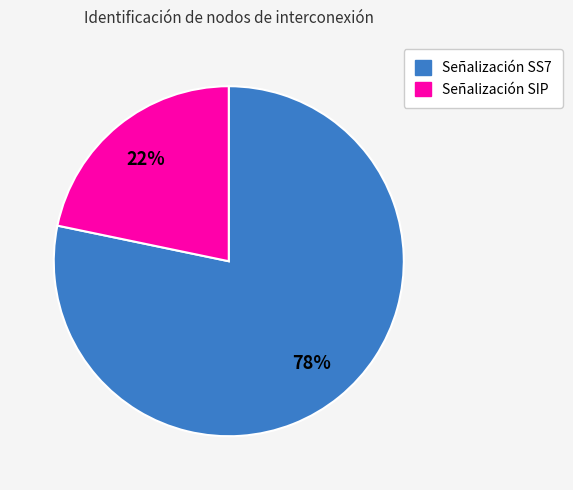

Do Señalización SS7 and Señalización SIP together represent more than half of the pie?

Yes